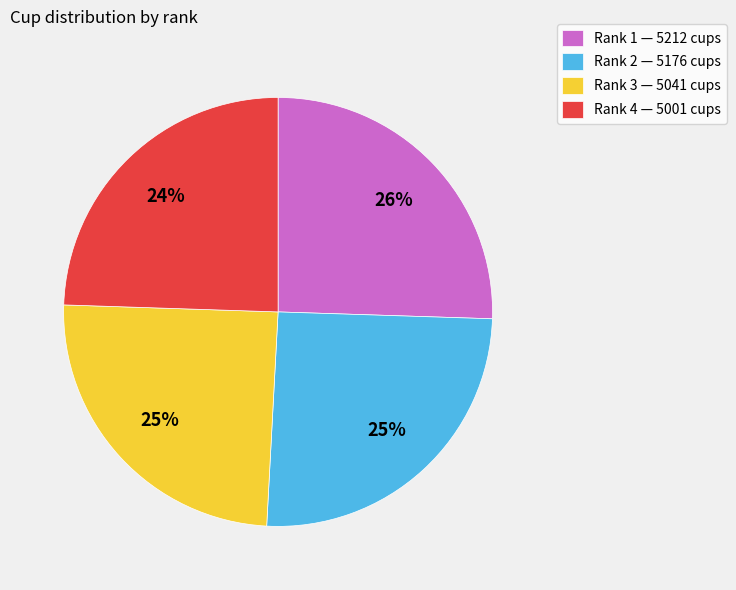

The Rank 3 — 5041 cups slice represents 25% of the pie. True or false?

True